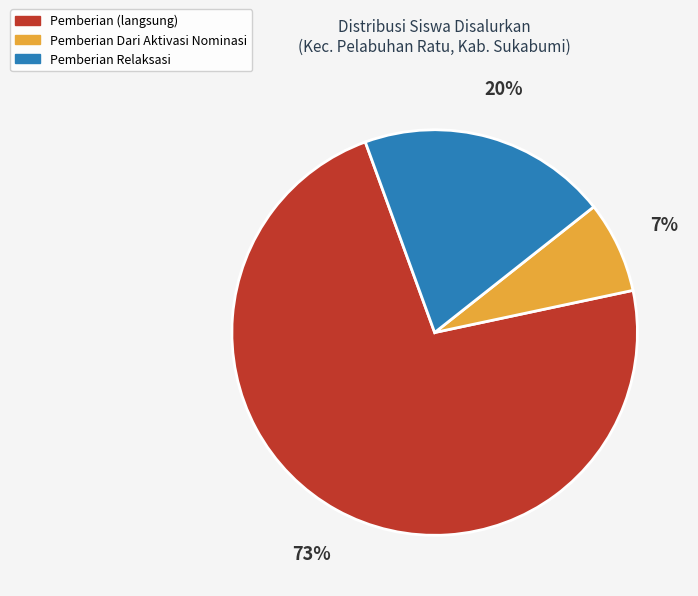

Does any single category account for the majority?

Yes